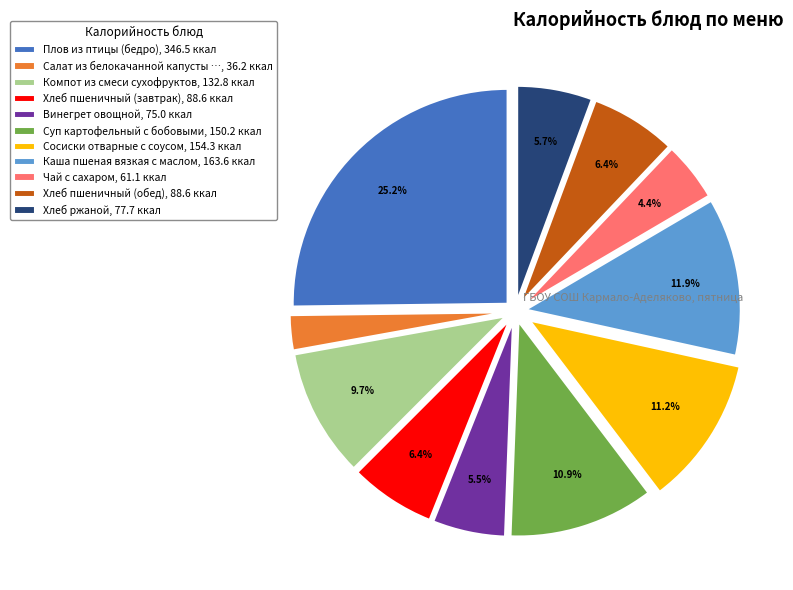

Which category has the smallest portion of the pie?

Салат из белокачанной капусты …, 36.2 ккал